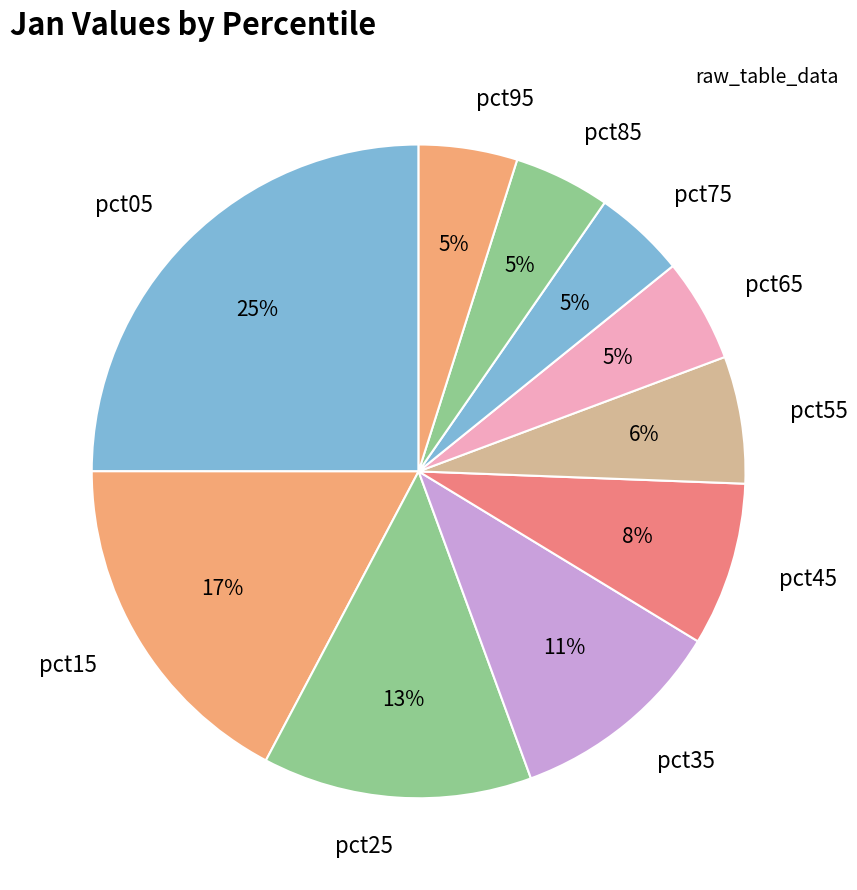

Is it true that pct15 is 23% of the pie?

False